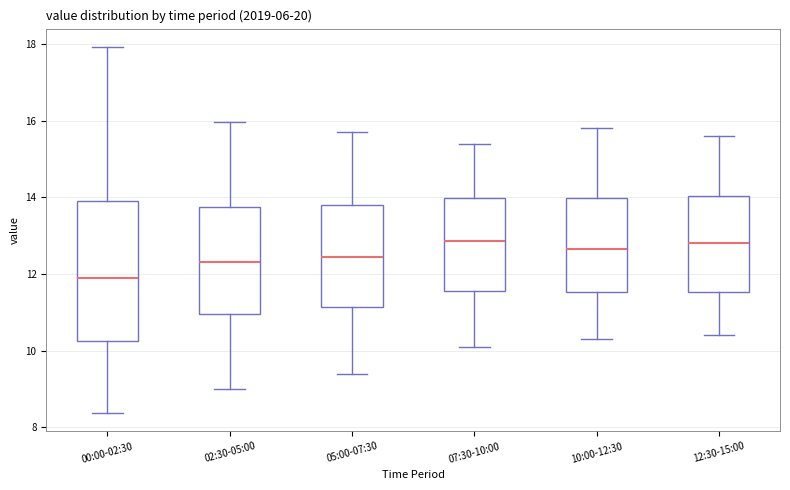

Where does the upper whisker of the box for 00:00-02:30 end on the y-axis? The values are not printed on the chart, so give them approximately, as read against the axis.

18.0